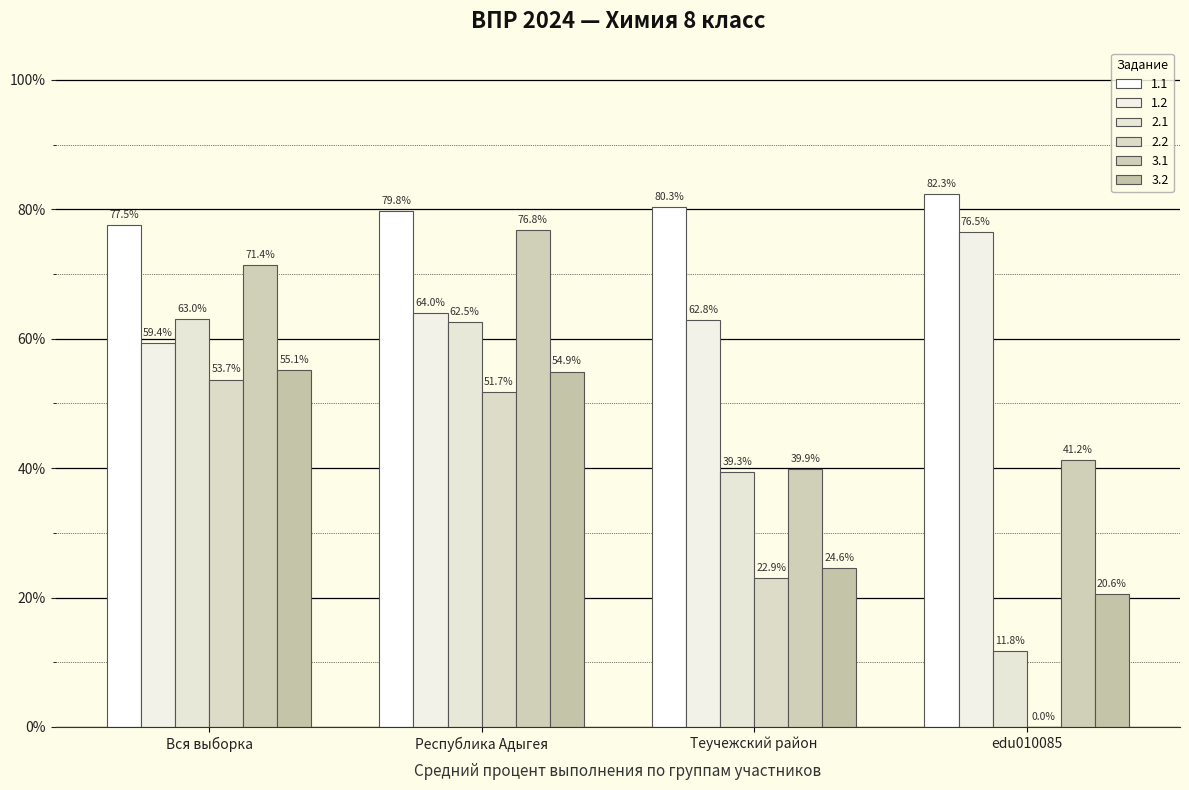

How many distinct data groups are displayed?

6